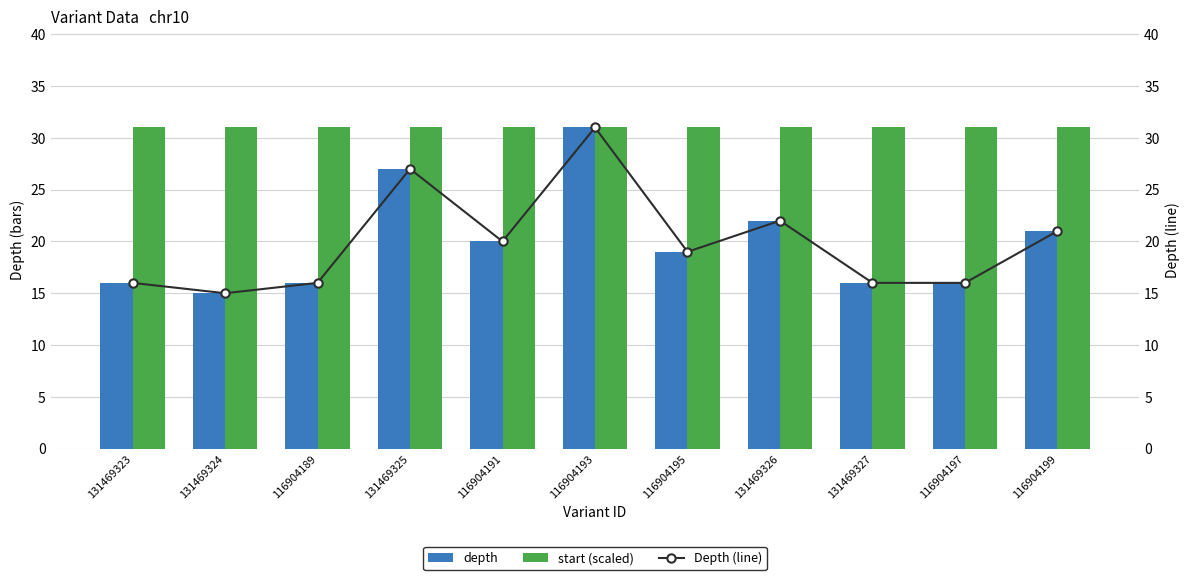

What is the label of the 4th bar from the right?

131469326